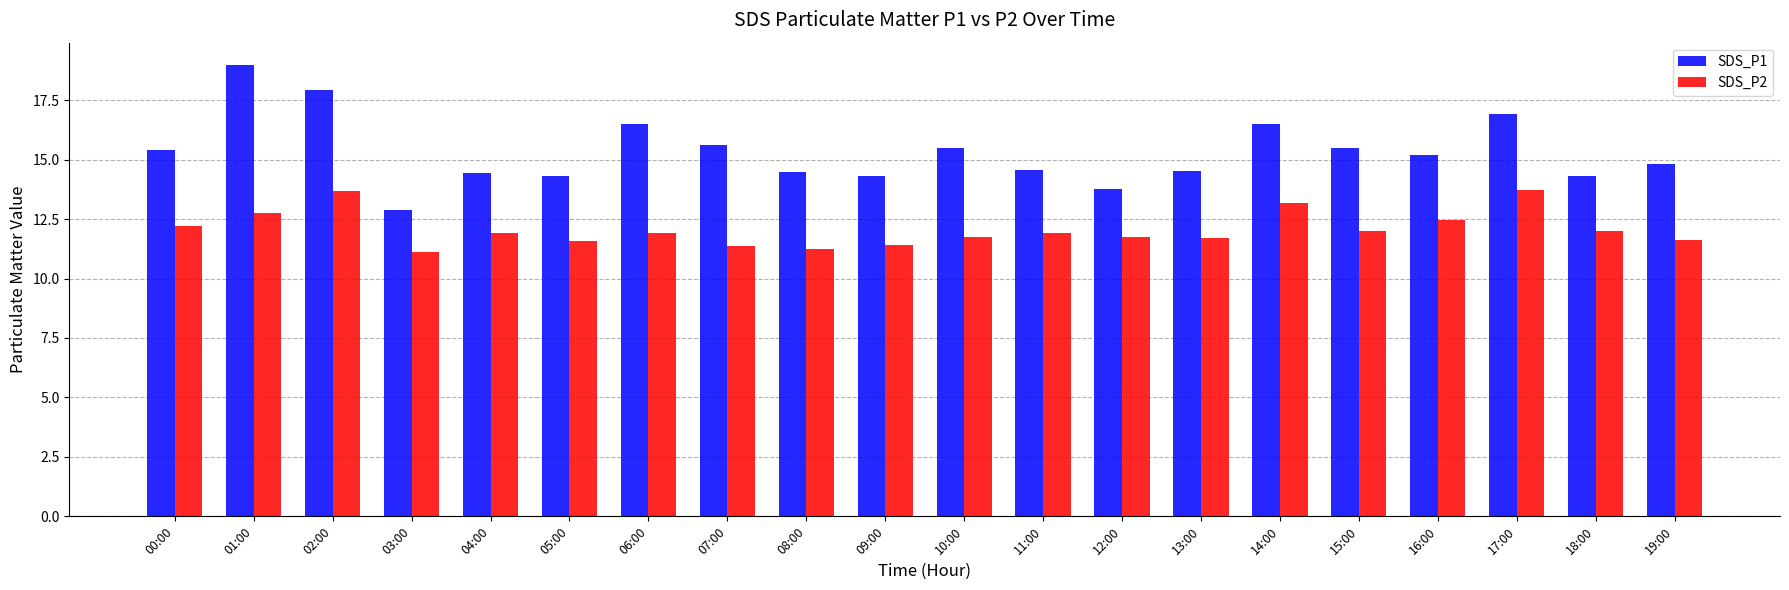

What is the total value across all series at 14:00?

29.7